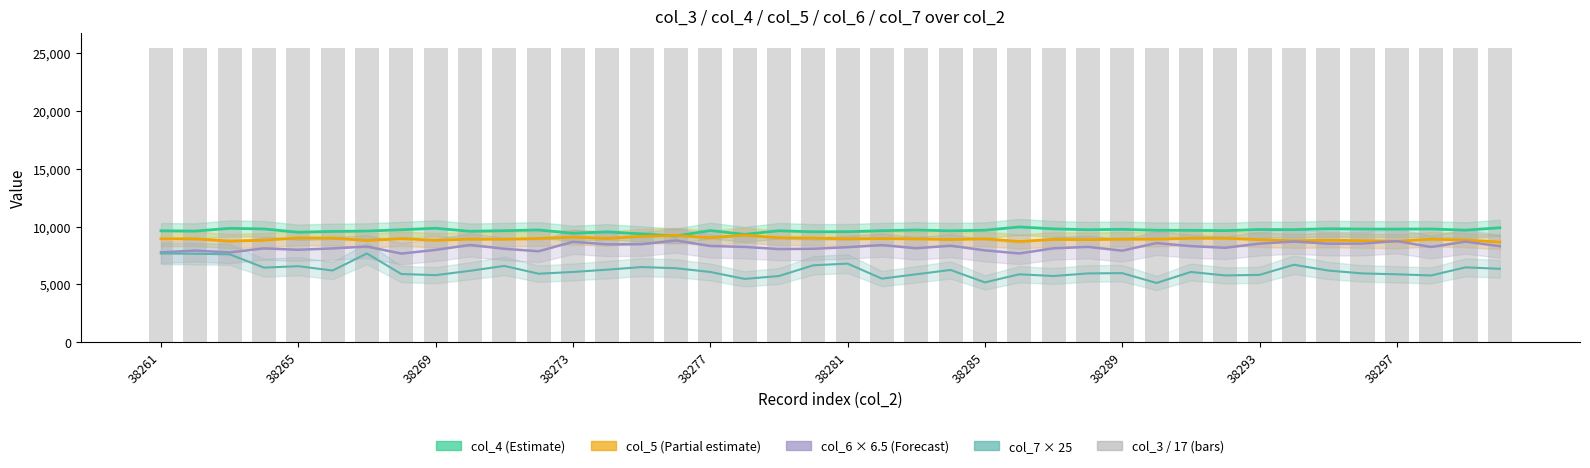

At 11, list the series in order from smallest to largest.

col_7_line, col_6_line, col_5_line, col_4, col_3_bars